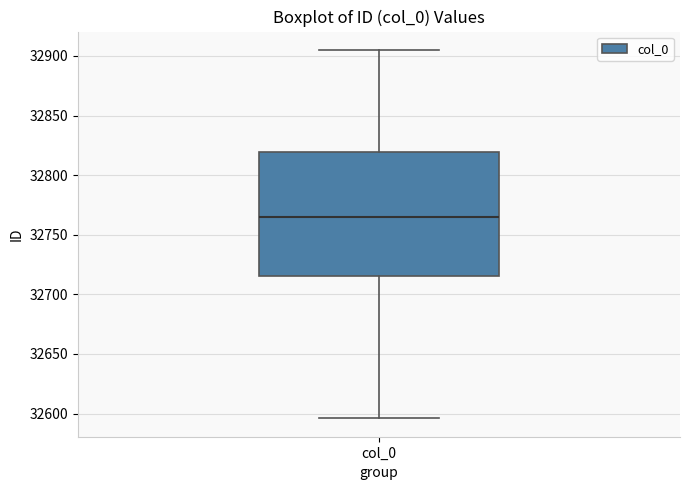

Read this box plot against the y-axis: the position of the median line, the range covered by the box, and the ends of both whiskers. The values are not printed on the chart, so give them approximately, as read against the axis.

median 32765, box 32715 to 32820, whiskers 32595 to 32905